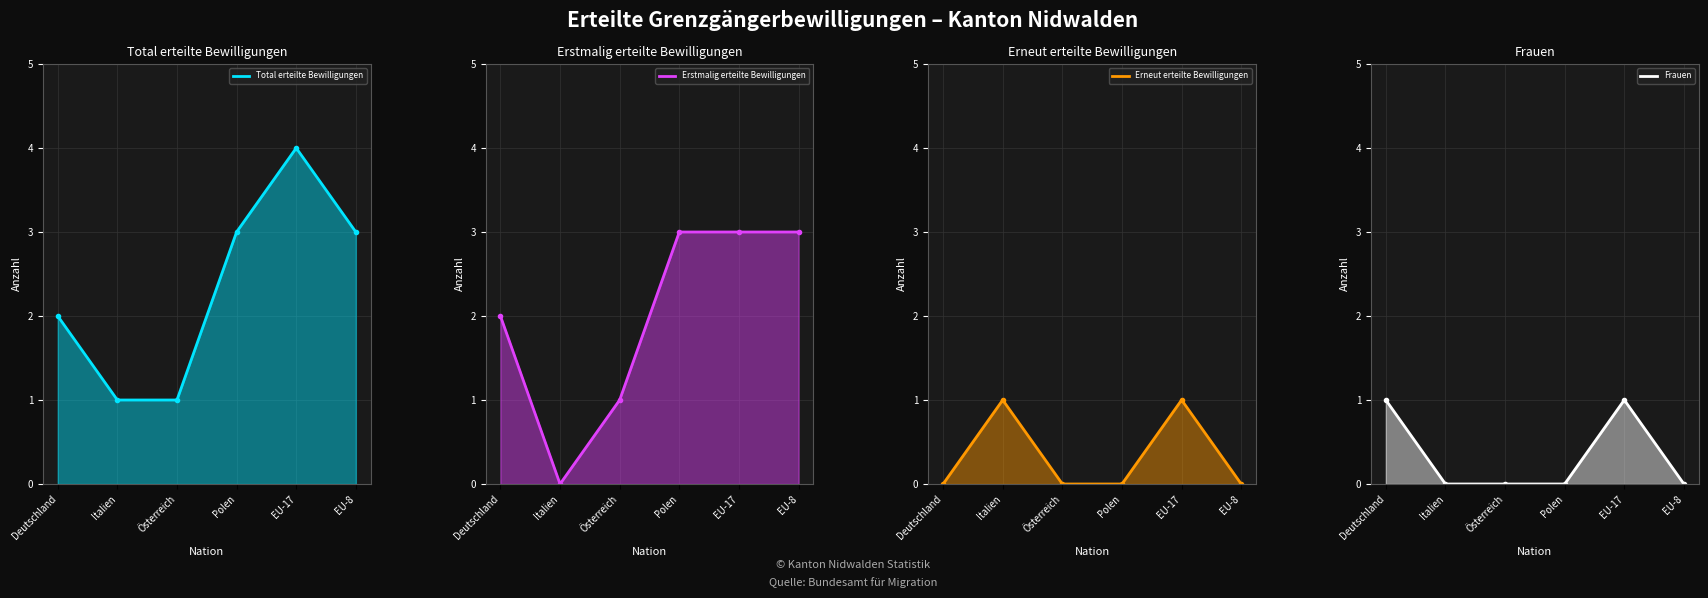

How many distinct data groups are displayed?

4